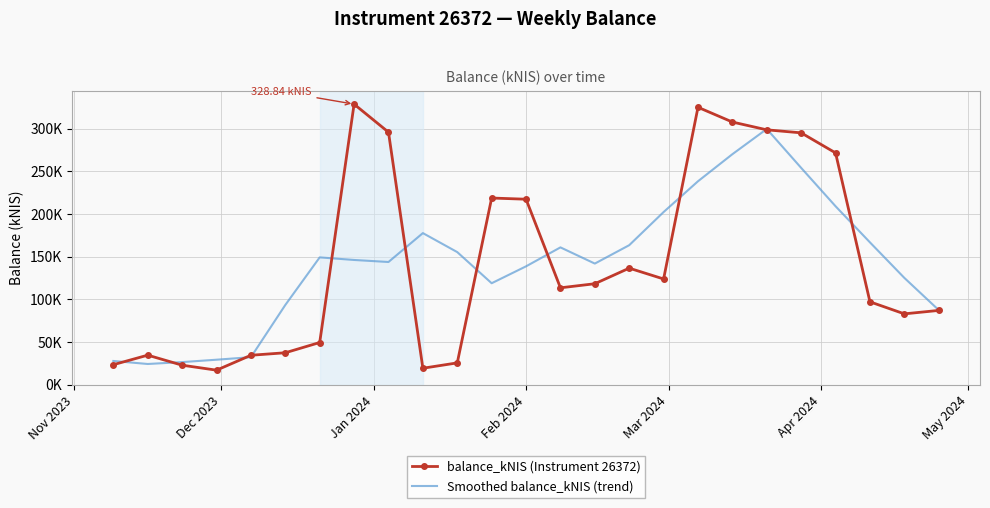

What is the smallest value displayed?

17.2